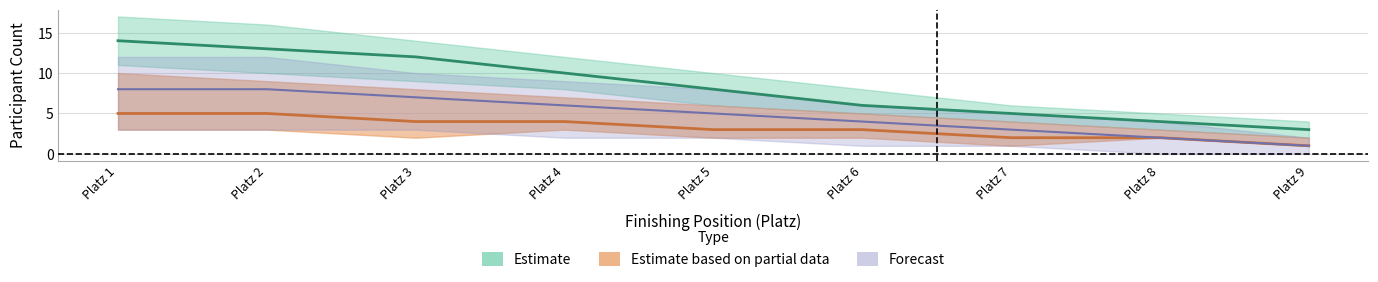

What is the difference between the maximum and minimum values in the H50+ count series?

7